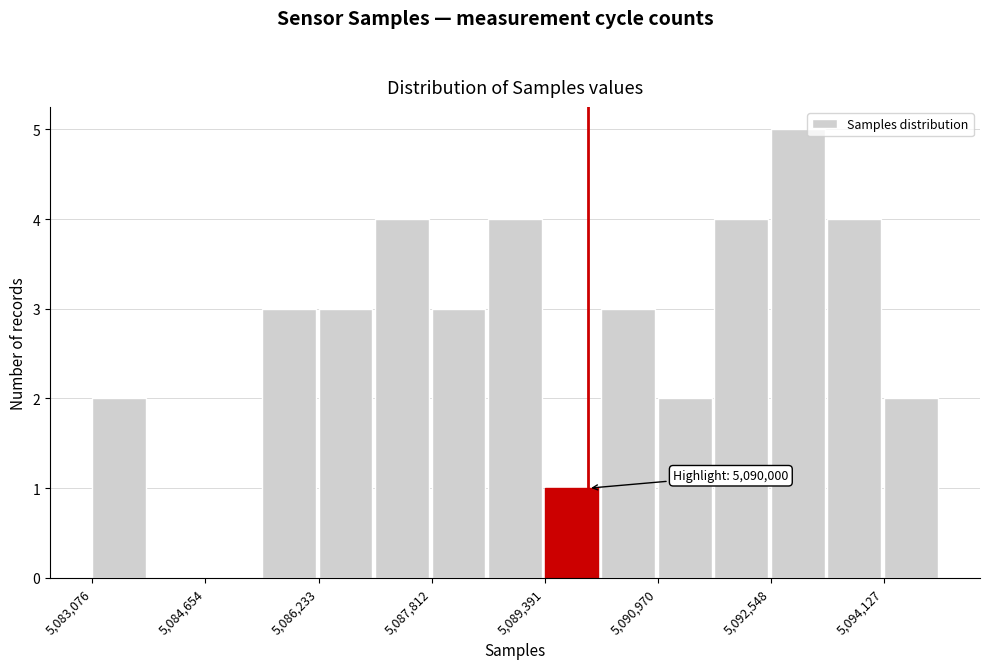

Around what value on the x-axis is the tallest bar? Give the approximate position of its centre, as read against the axis.

5093000